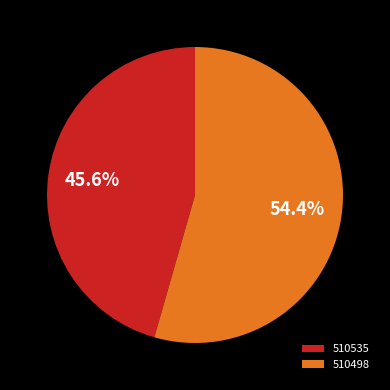

How many segments does this pie chart have?

2